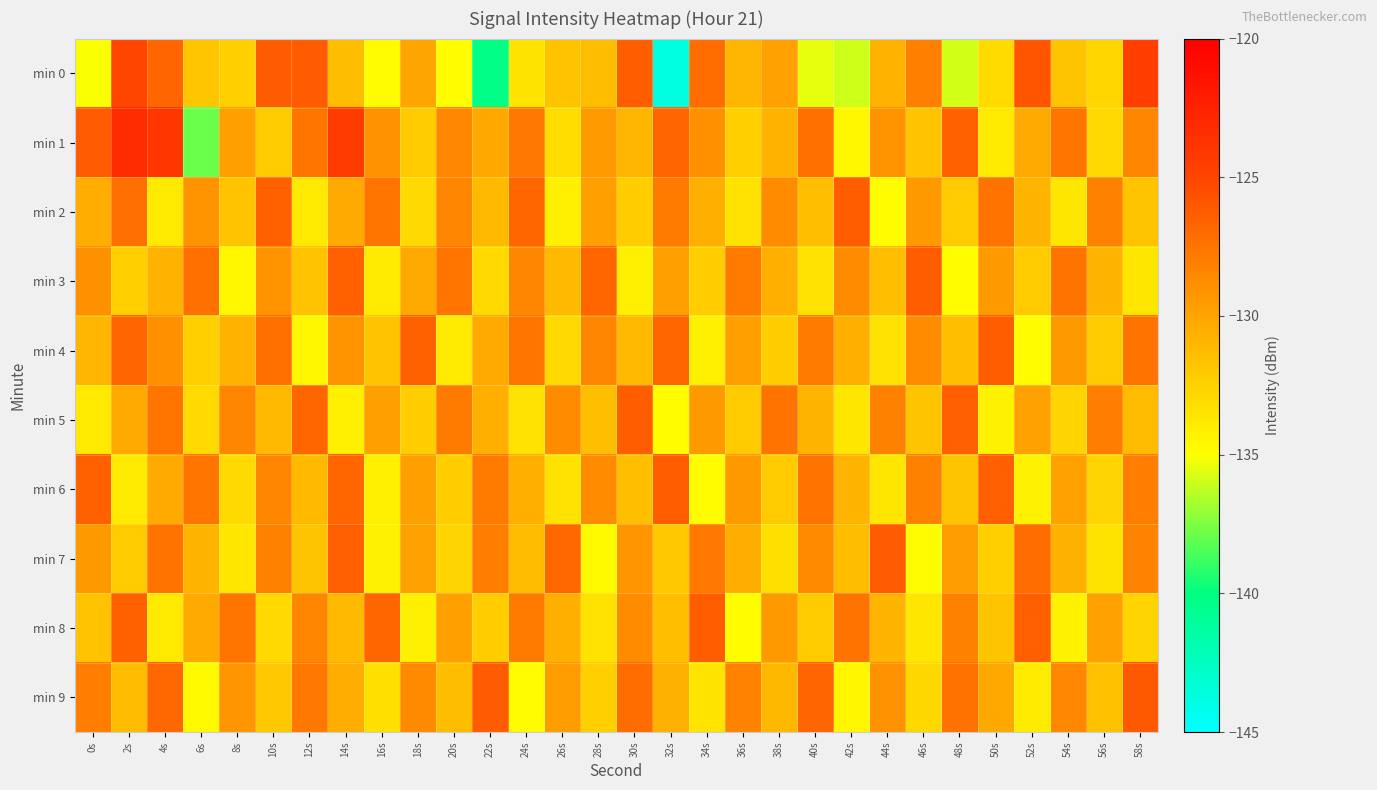

Which series has the largest range (max minus min)?

min 0